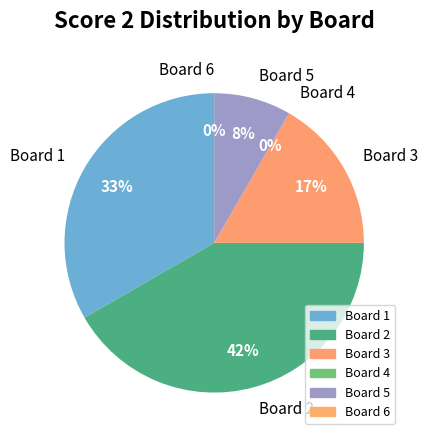

Rank the categories by value from highest to lowest.

2, 1, 3, 5, 4, 6